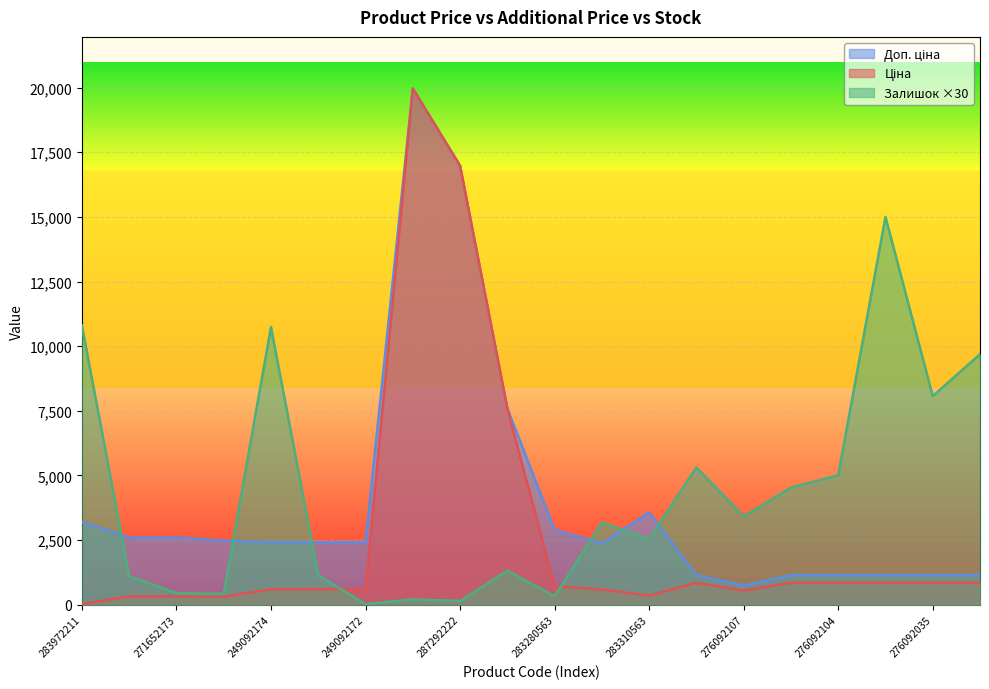

In Доп. ціна, how many points are higher than both neighbors (excluding endpoints)?

2